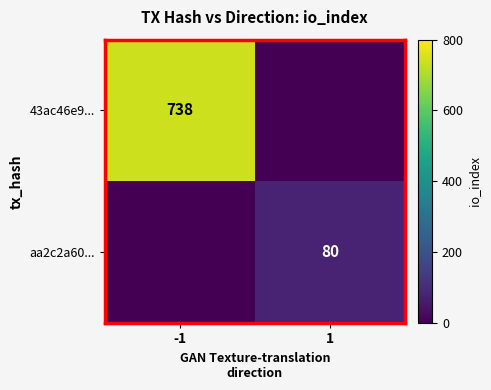

Between -1 and 1, which is larger?

-1